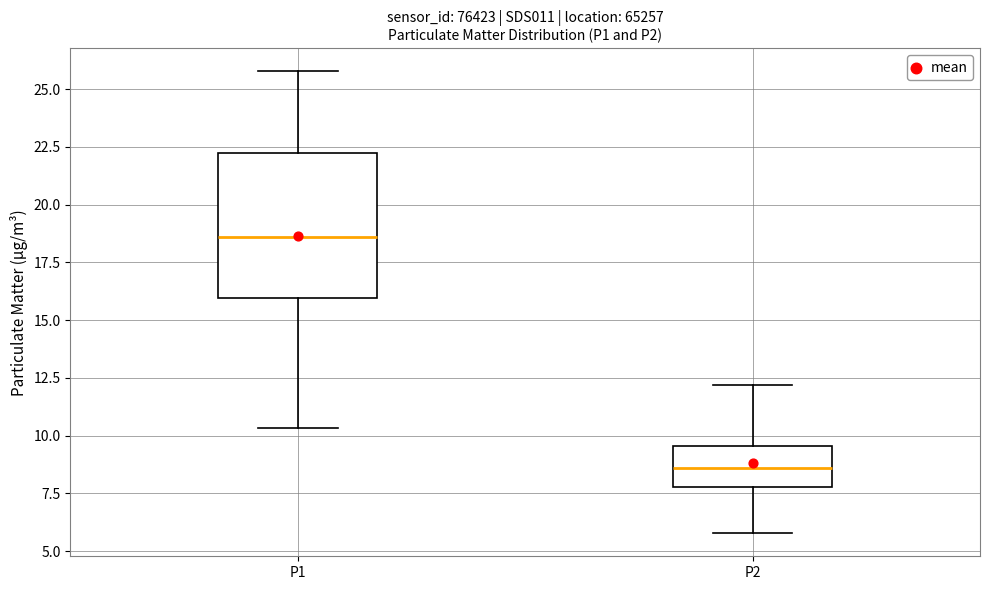

Which box has the highest median line?

P1